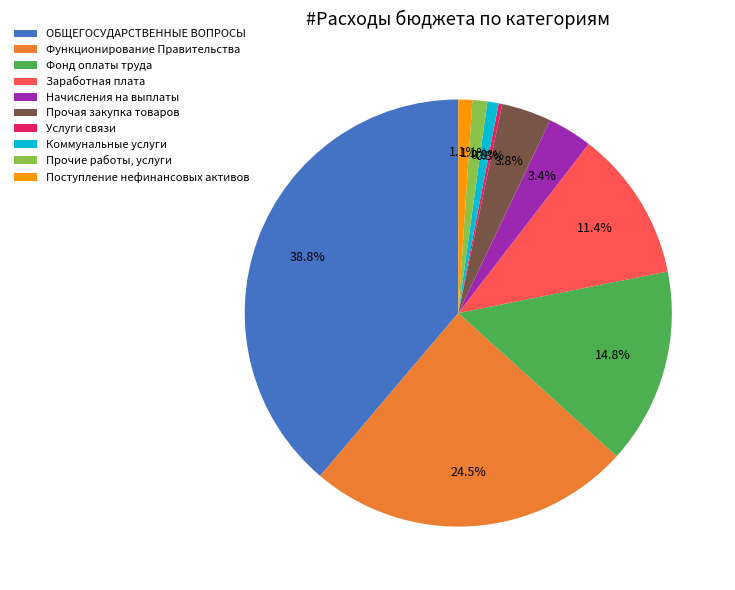

Does Функционирование Правительства represent more than half of the total?

No